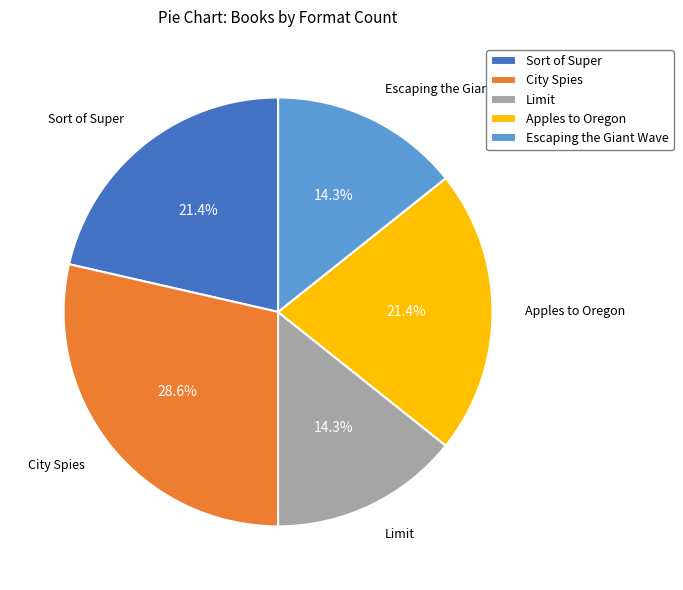

How many slices are in this pie chart?

5